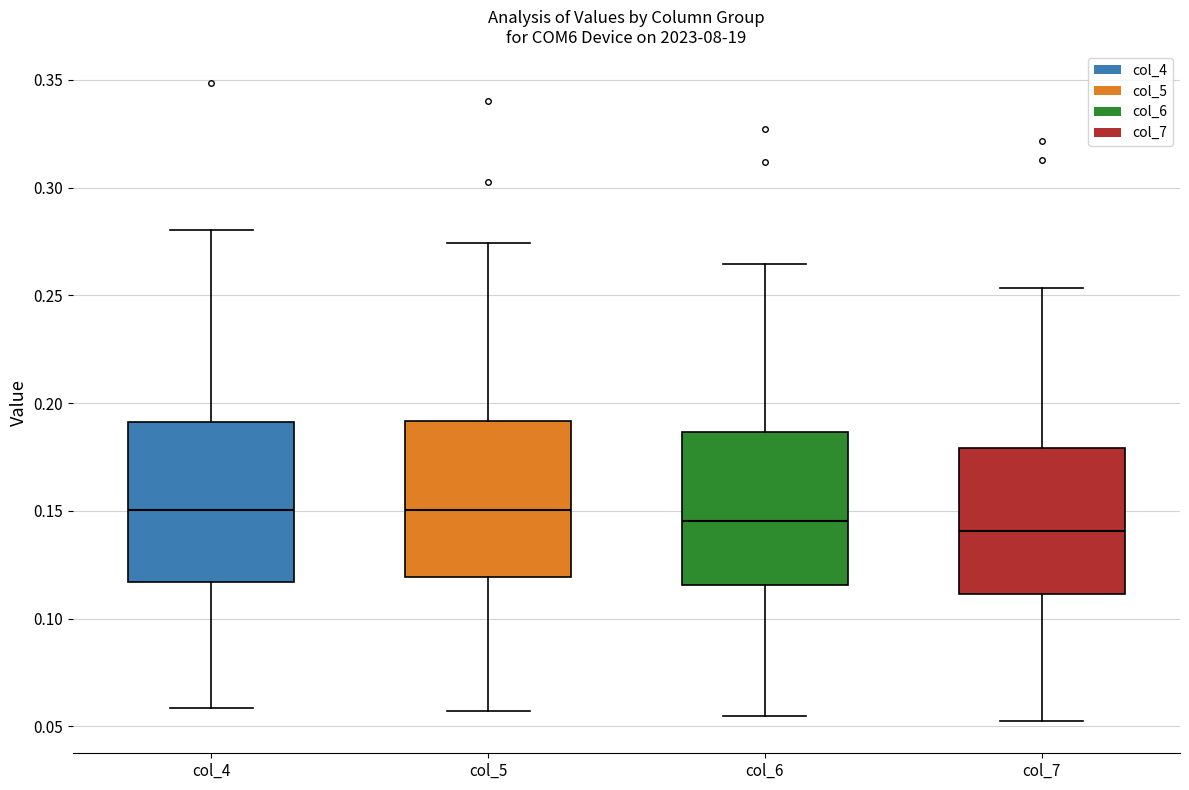

Where is the upper edge of the box for col_5 on the y-axis? The values are not printed on the chart, so give them approximately, as read against the axis.

0.190